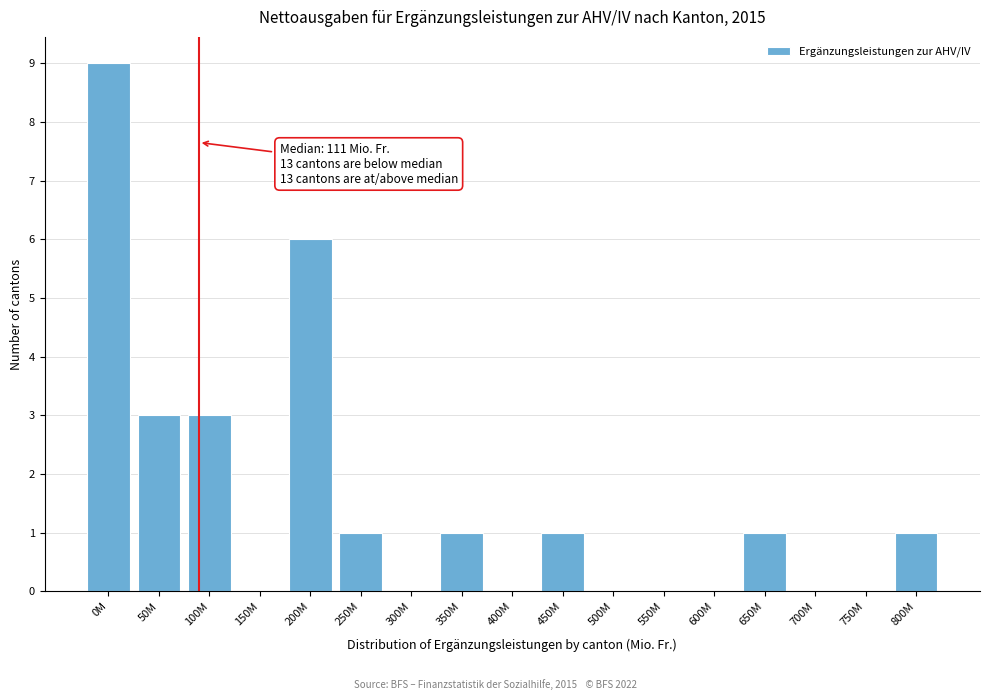

Reading right to left, extract all data points from this chart.

800M=1	750M=0	700M=0	650M=1	600M=0	550M=0	500M=0	450M=1	400M=0	350M=1	300M=0	250M=1	200M=6	150M=0	100M=3	50M=3	0M=9